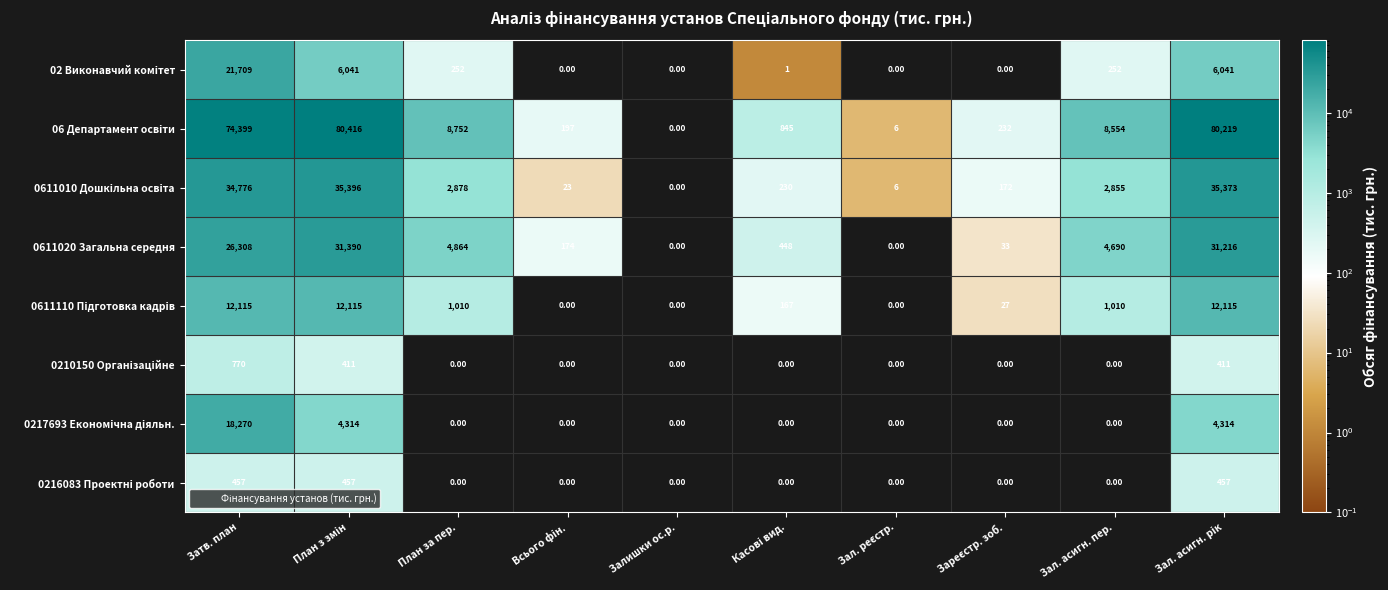

What is the difference between the maximum and second lowest values in the 0611020 Загальна середня series?

31390